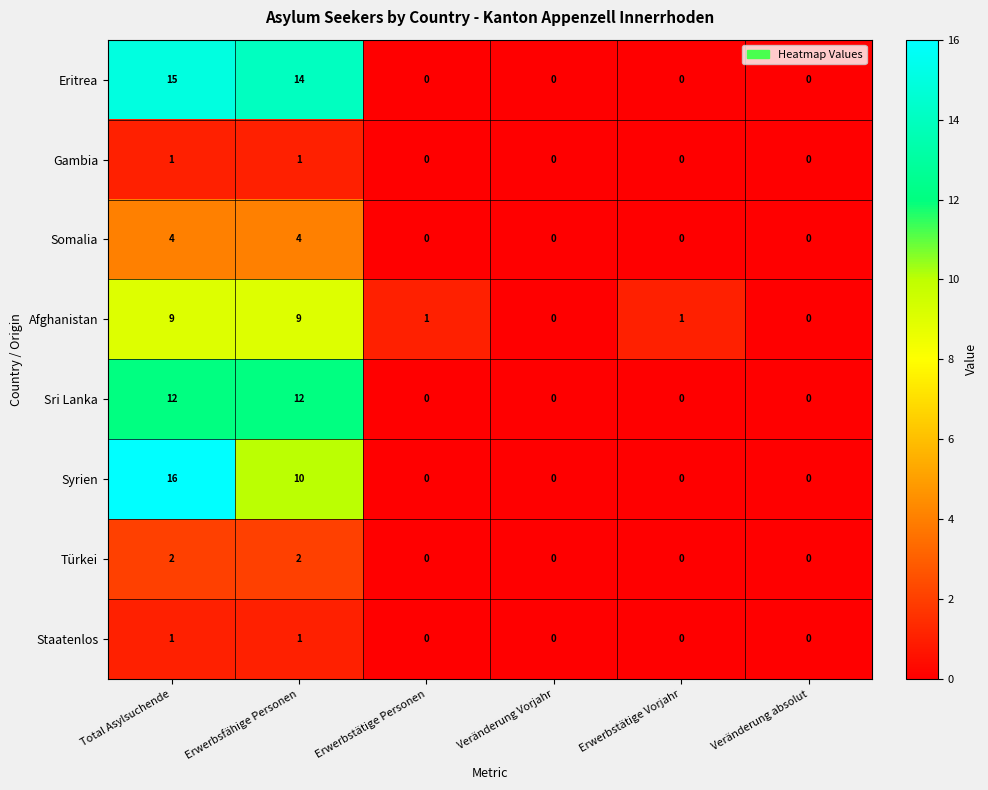

What is the difference between the highest and lowest values at Total Asylsuchende?

15